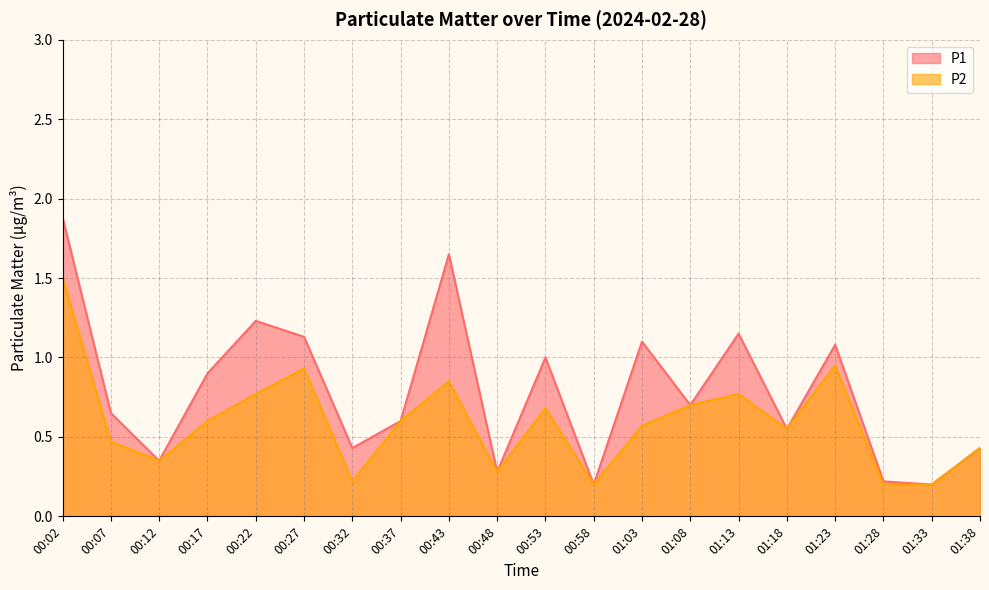

True or false: P1 and P2 intersect in this chart.

False